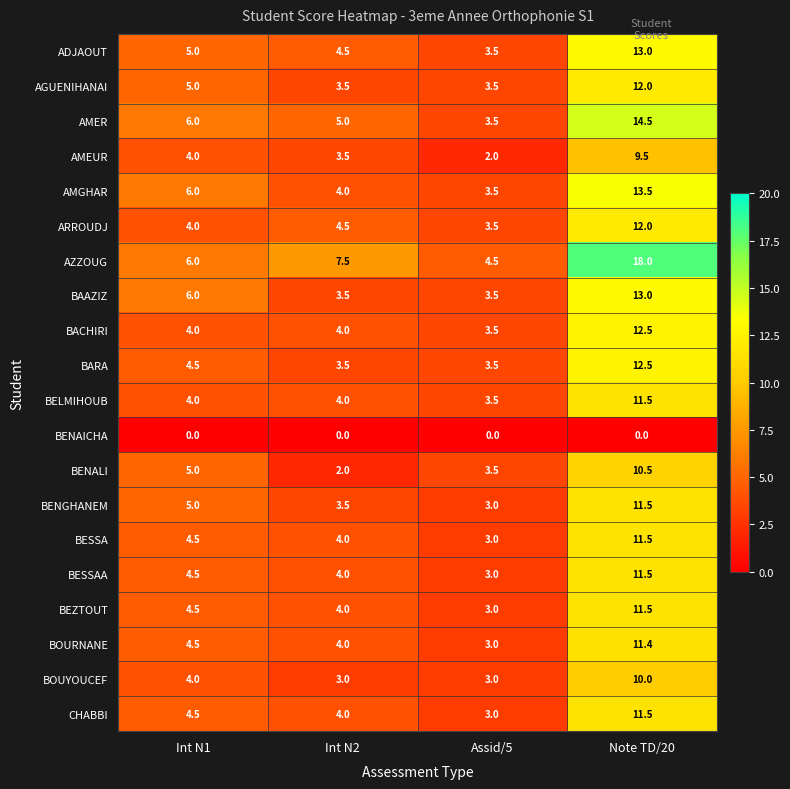

What is the average value of the BAAZIZ series?

6.5